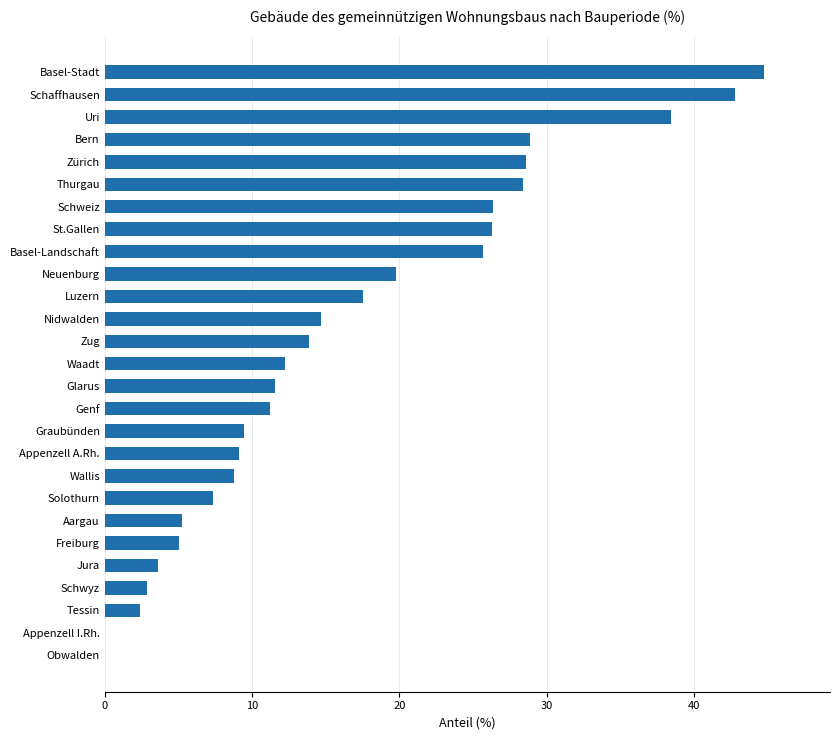

Count the number of categories in the chart.

27